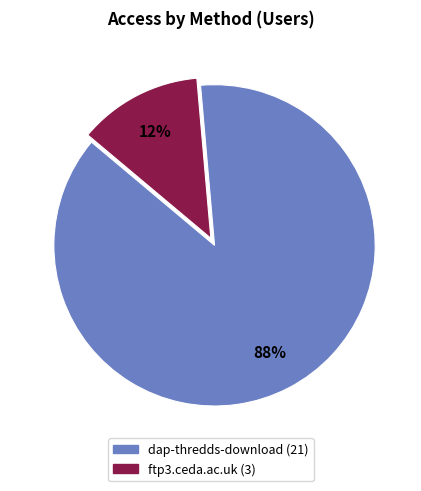

Rank the categories by value from highest to lowest.

dap-thredds-download, ftp3.ceda.ac.uk